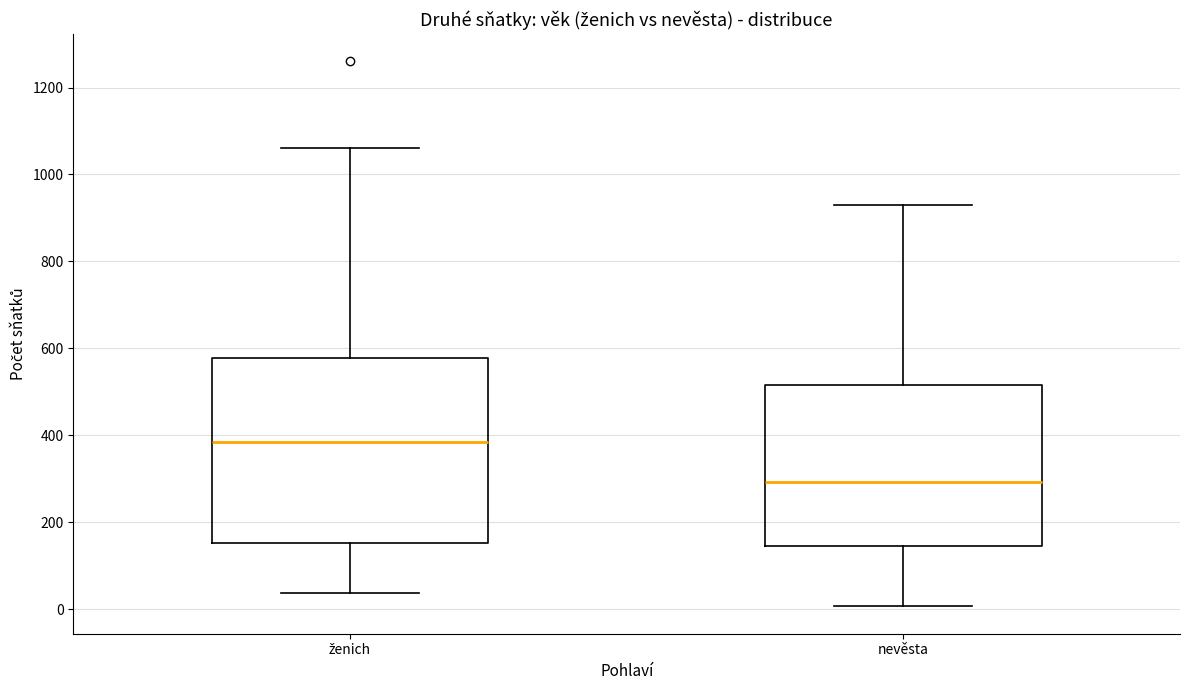

Which box's median line is the lowest?

nevěsta